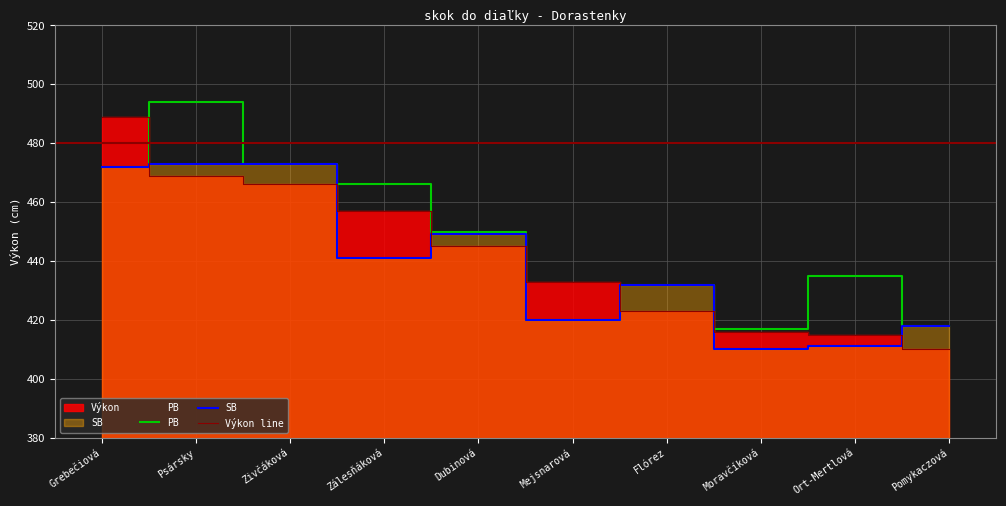

What is the difference between the PB values at Flórez and Zálesňáková?

34